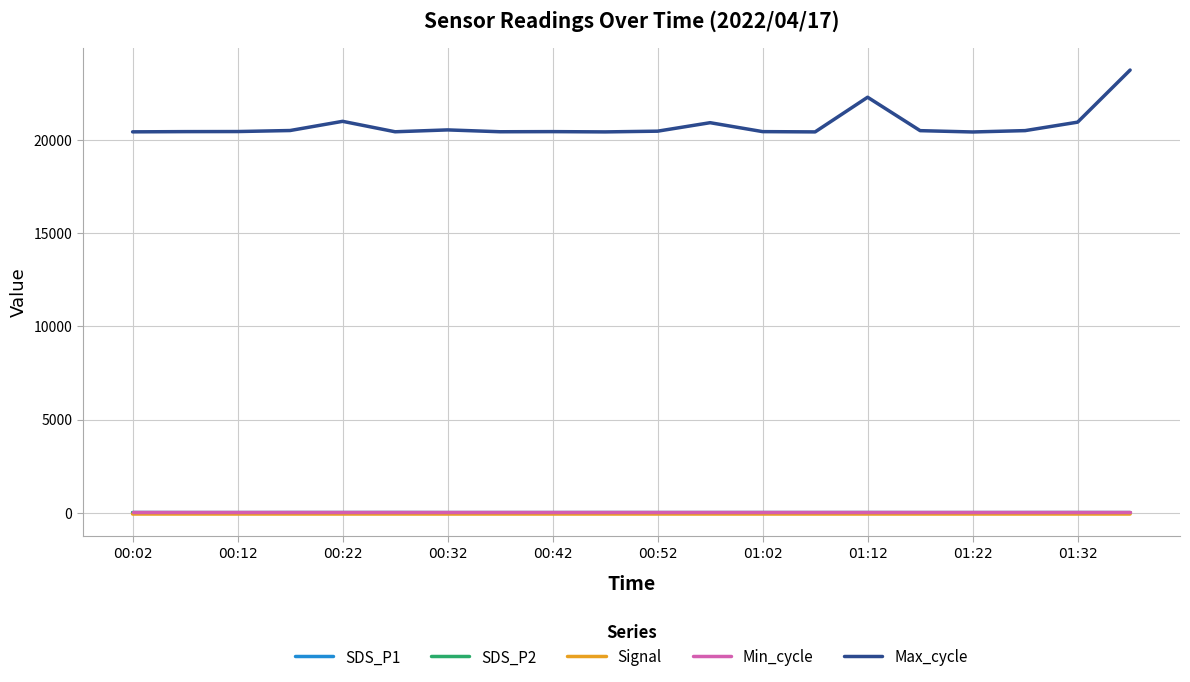

Which series has the widest spread of values?

Max_cycle